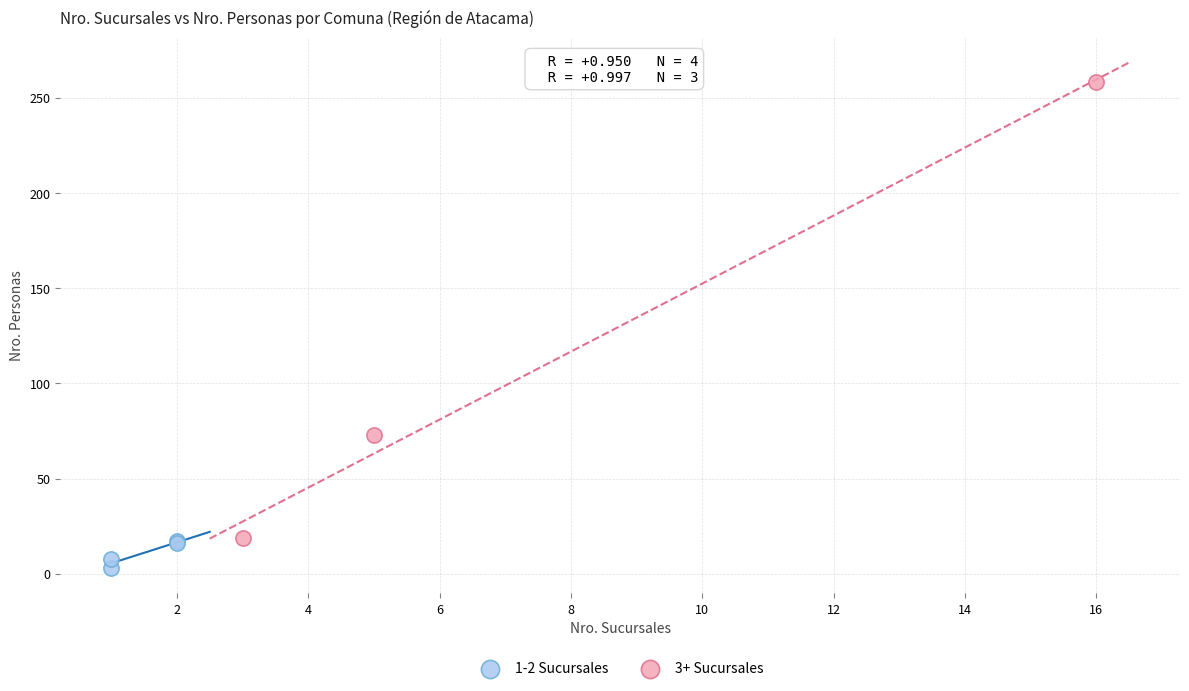

What are all the series names shown in the legend?

1-2 Sucursales, 3+ Sucursales